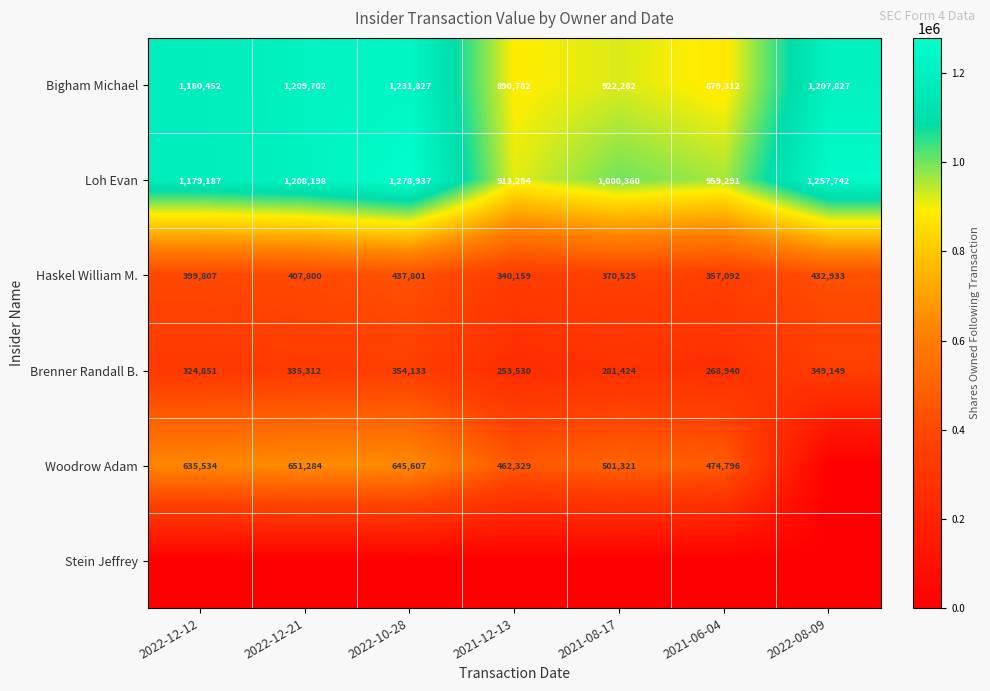

Is it true that Bigham Michael equals 1207827 at 2022-08-09?

True